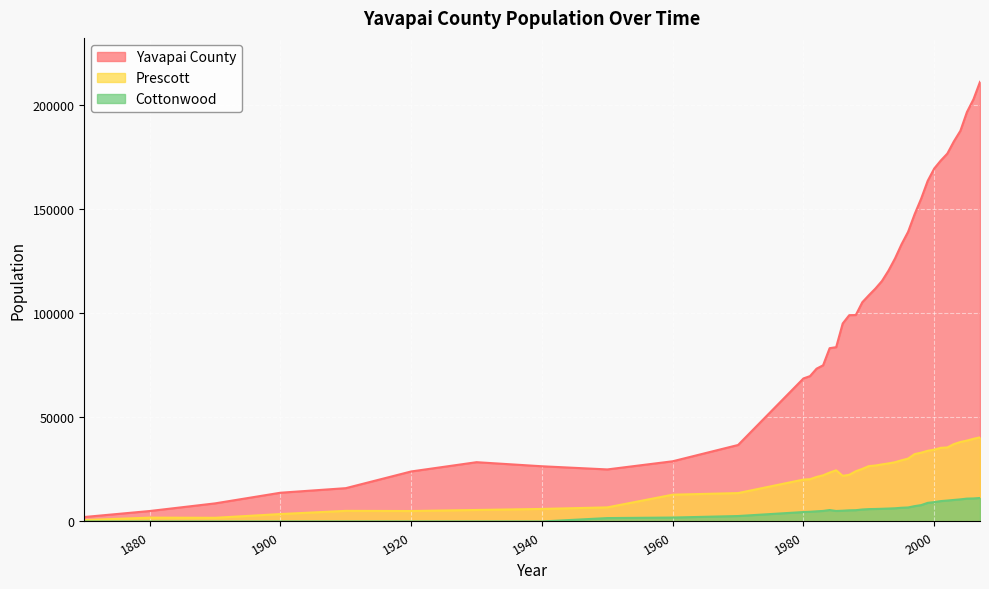

Is it true that Cottonwood equals 3125 at 1980?

False